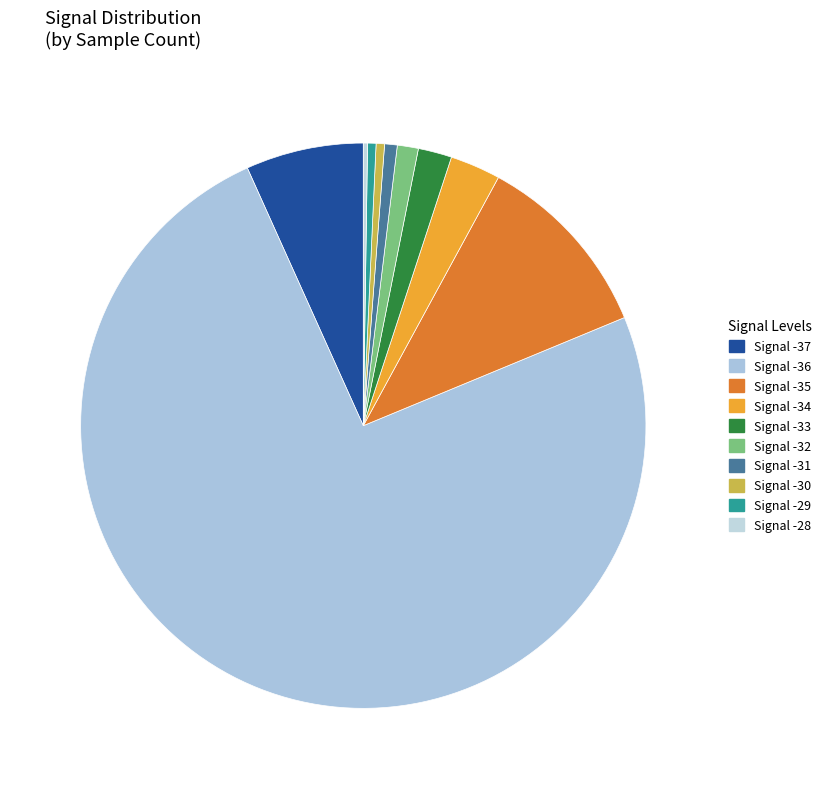

Between Signal -32 and Signal -33, which is larger?

Signal -33